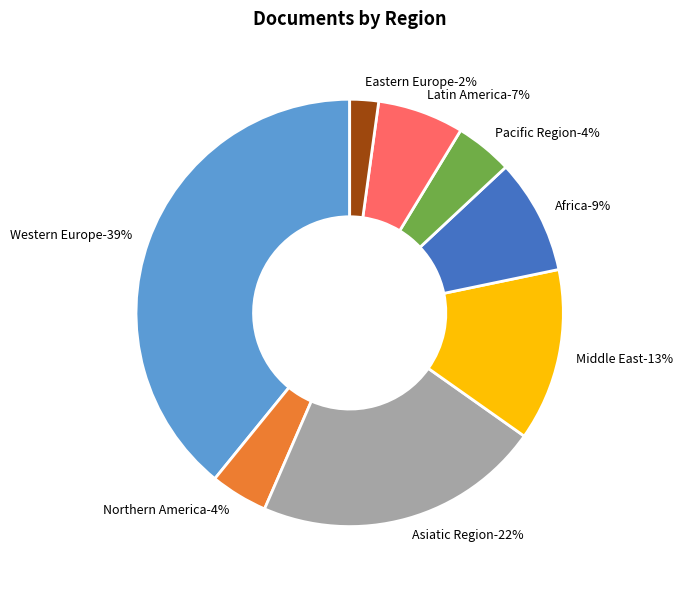

Is the sum of Africa and Western Europe greater than half?

No